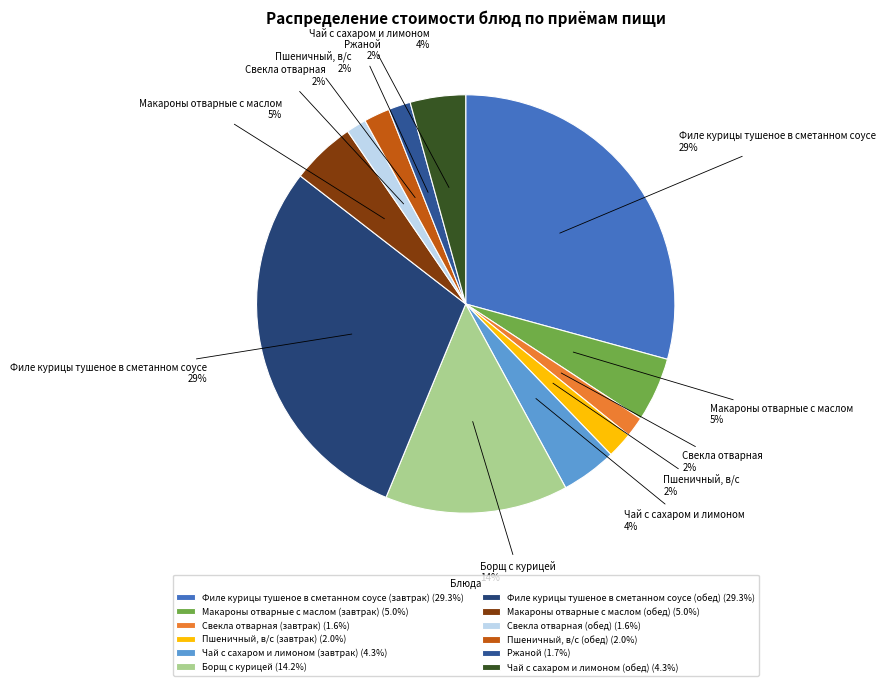

Count the number of slices in the pie.

12